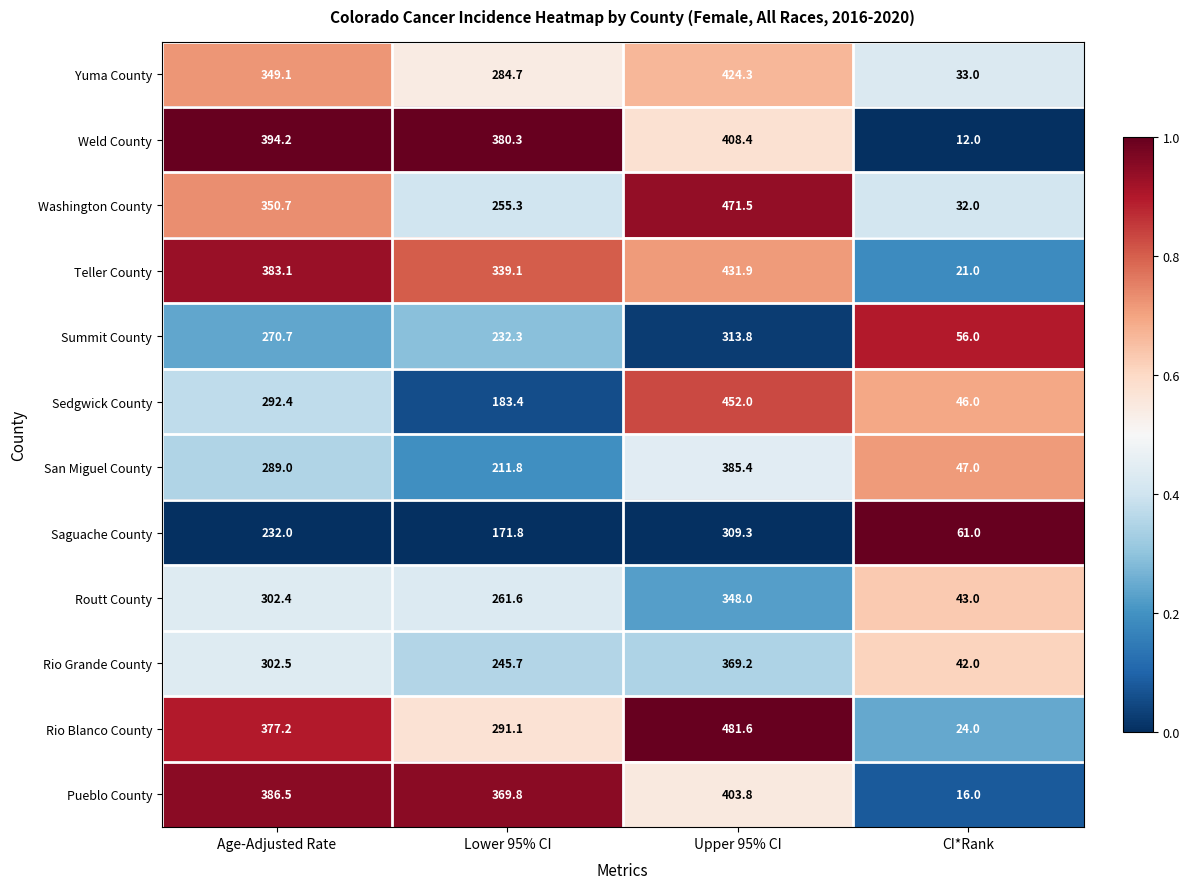

What is the difference between the maximum and minimum values in the Sedgwick County series?

406.0